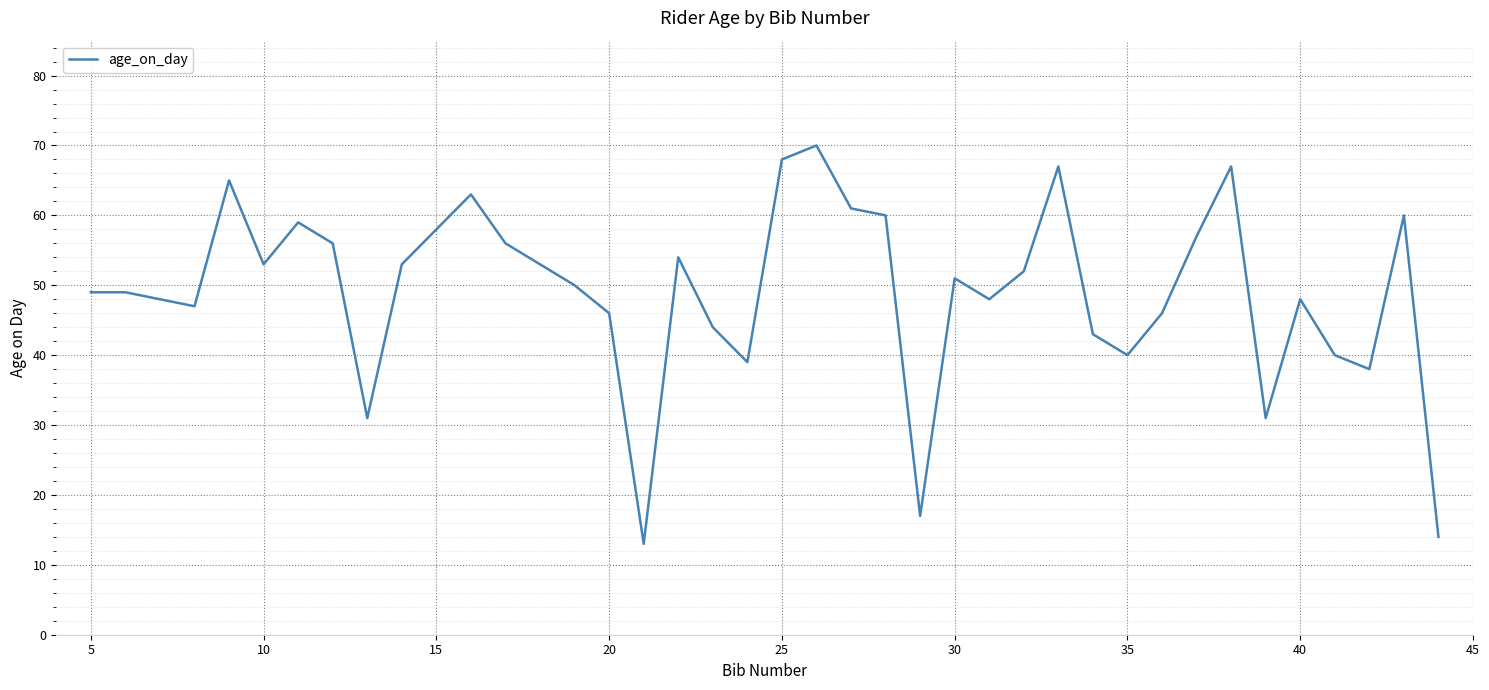

What is the minimum value shown in the chart?

13